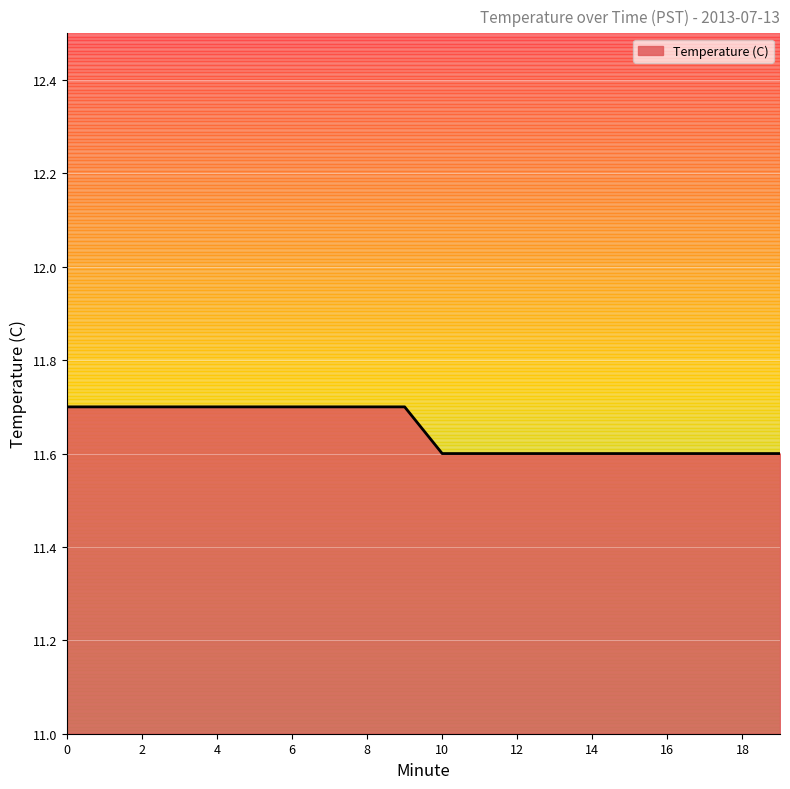

What is the maximum value shown in the chart?

11.7